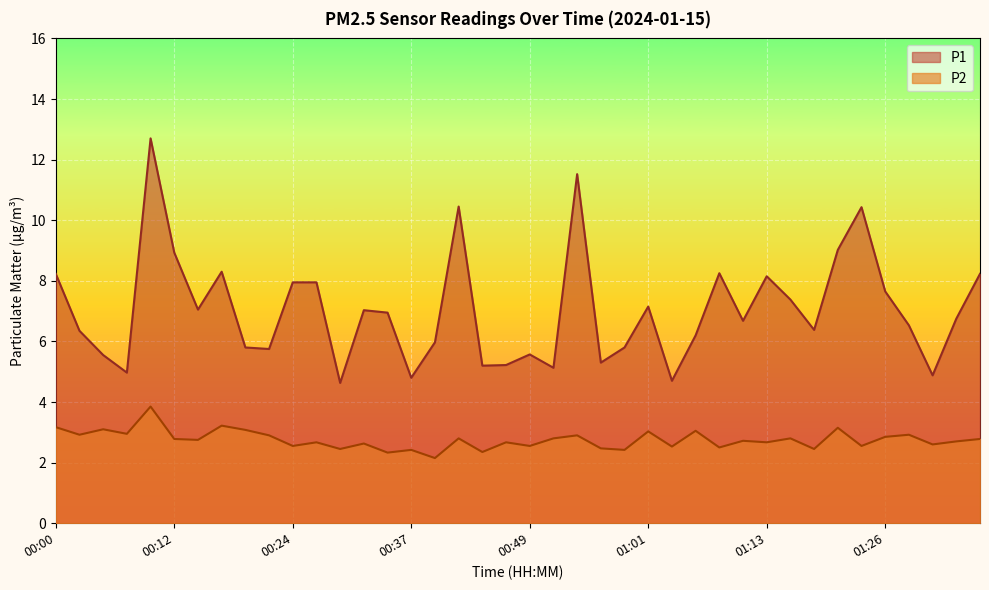

What is the sum of the P1 values at 01:26 and 01:33?

14.4